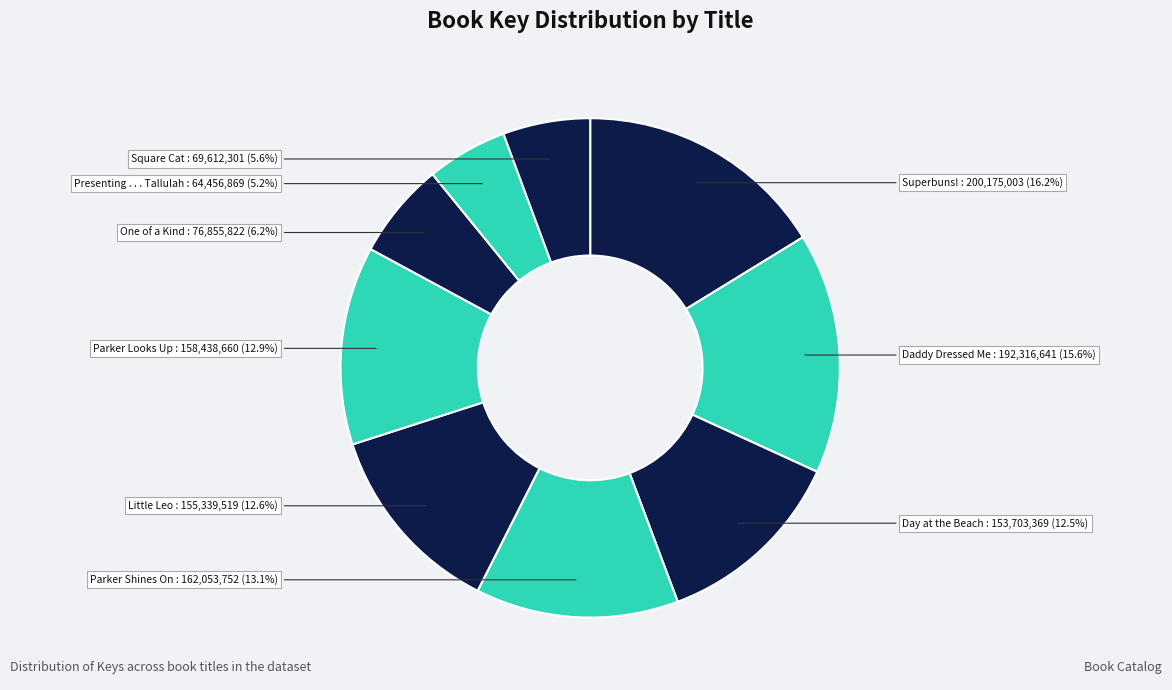

To the nearest percent, what is the average slice percentage?

11%